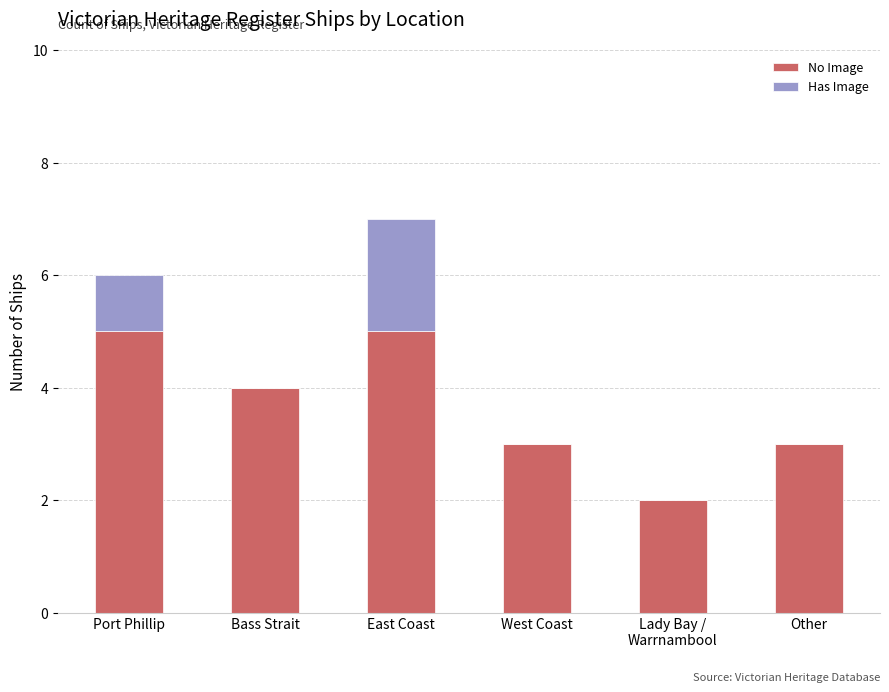

What is the total value across all series at Other?

3